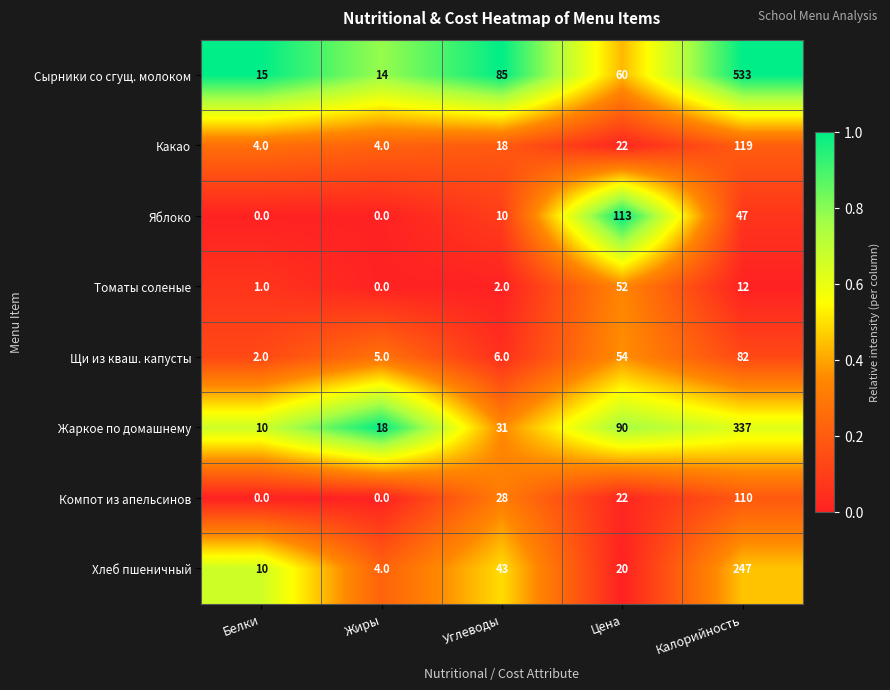

The Хлеб пшеничный series shows 2 at Жиры. True or false?

False